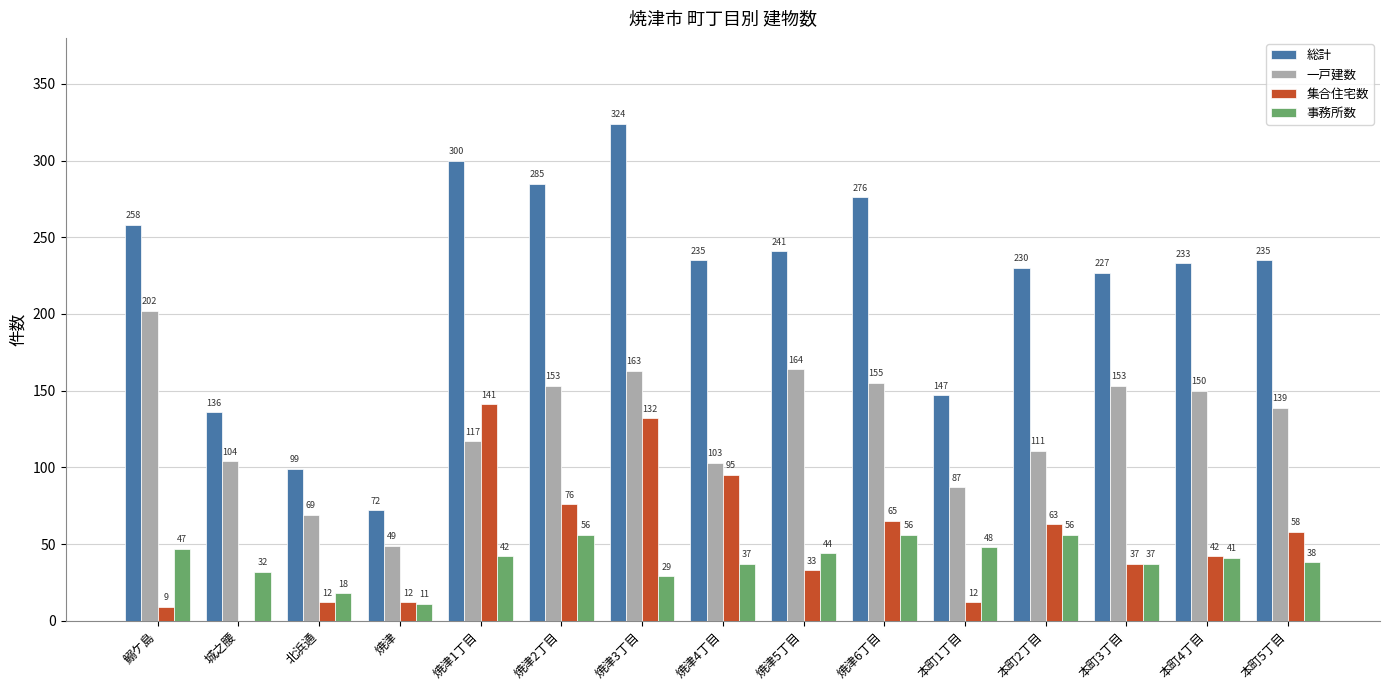

What is the total value across all series at 焼津1丁目?

600